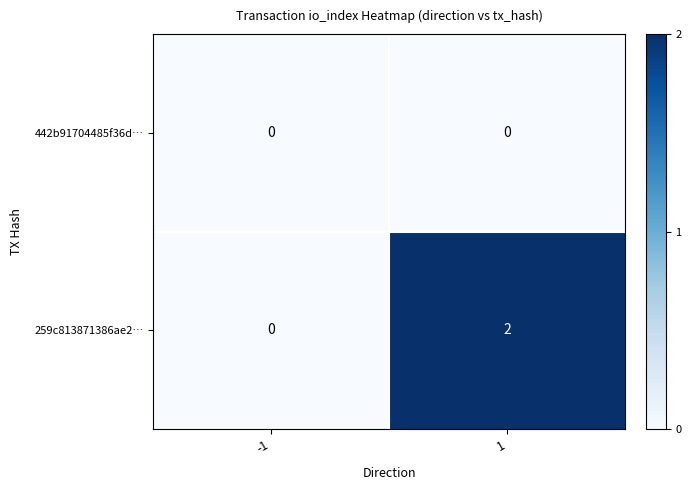

List the series in order of their overall mean, highest first.

259c813871386ae2…, 442b91704485f36d…